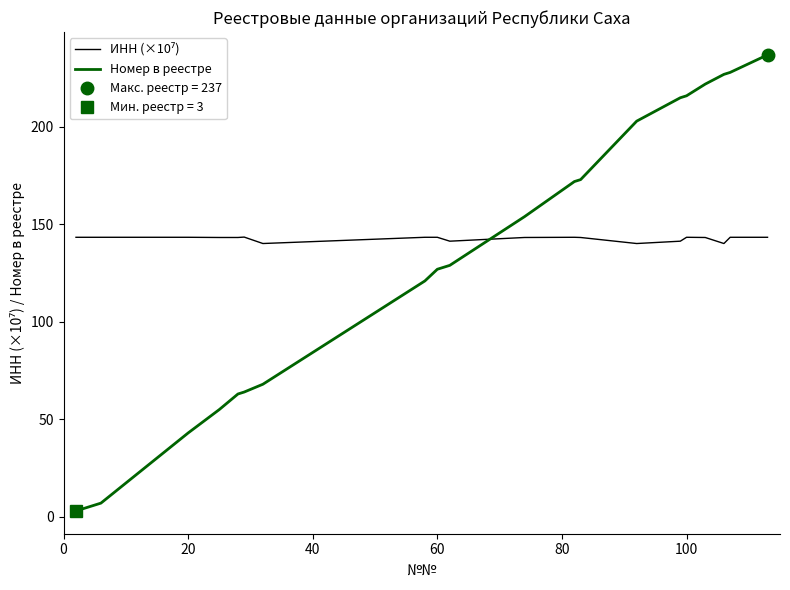

Does the chart have visible grid lines?

No